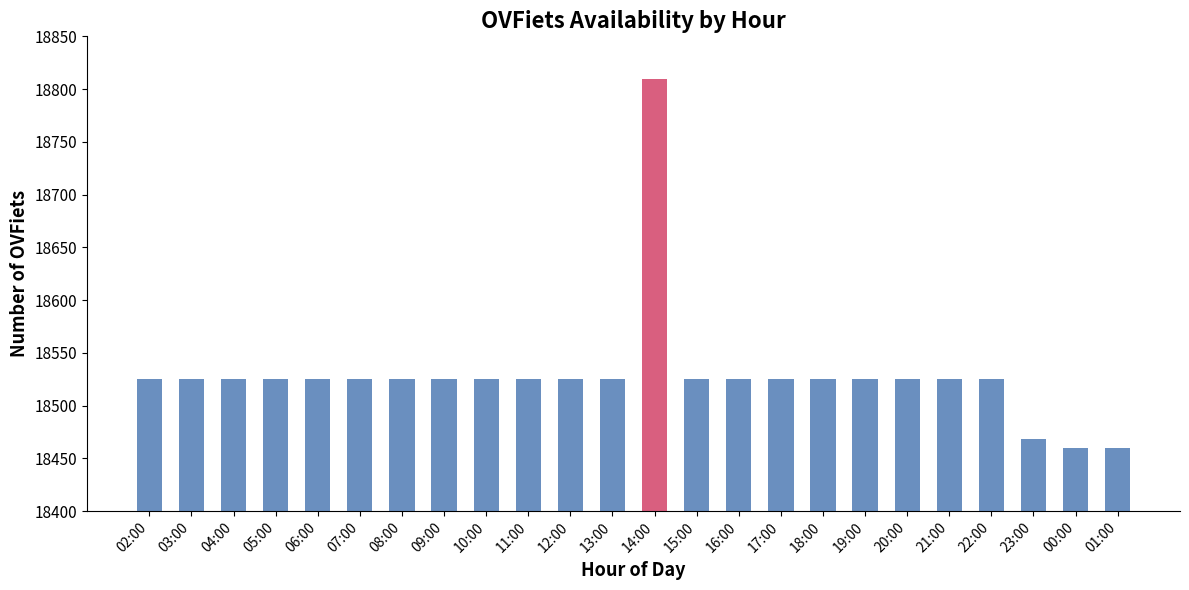

Are the bars grouped side by side (vs. stacked)?

No